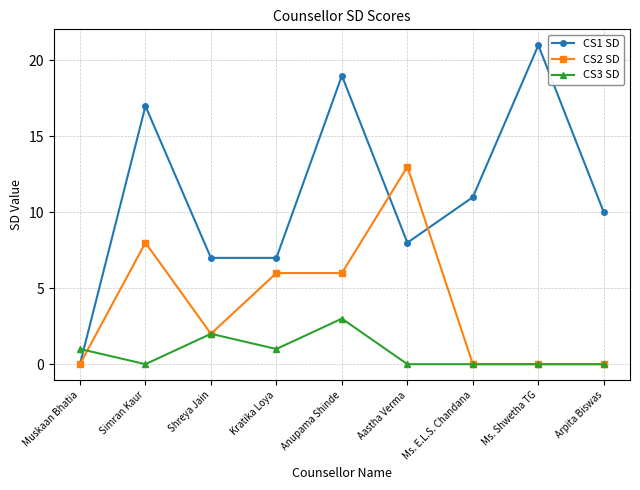

Which label corresponds to the largest value in the chart?

Ms. Shwetha TG